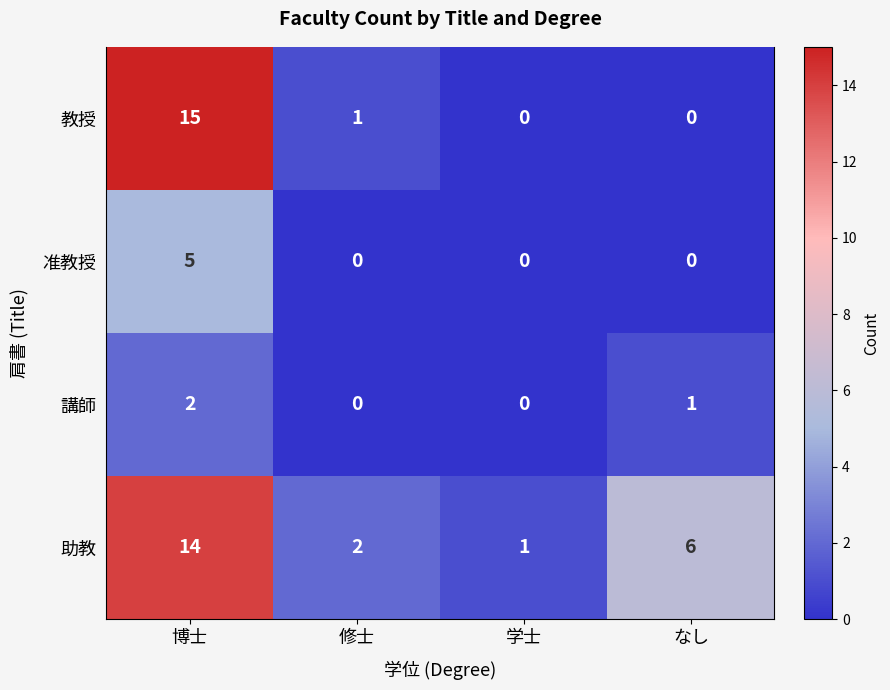

Where is 助教 nearest to the value 7?

なし